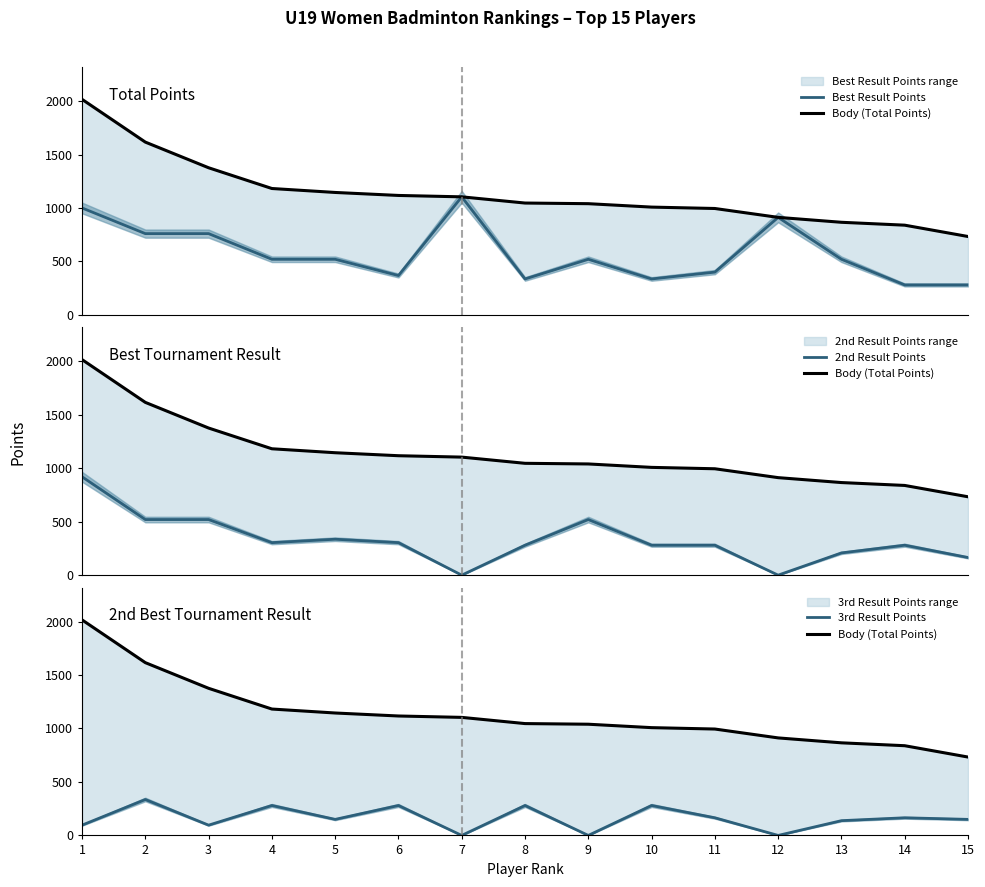

At which category does the chart reach its peak across all series?

1